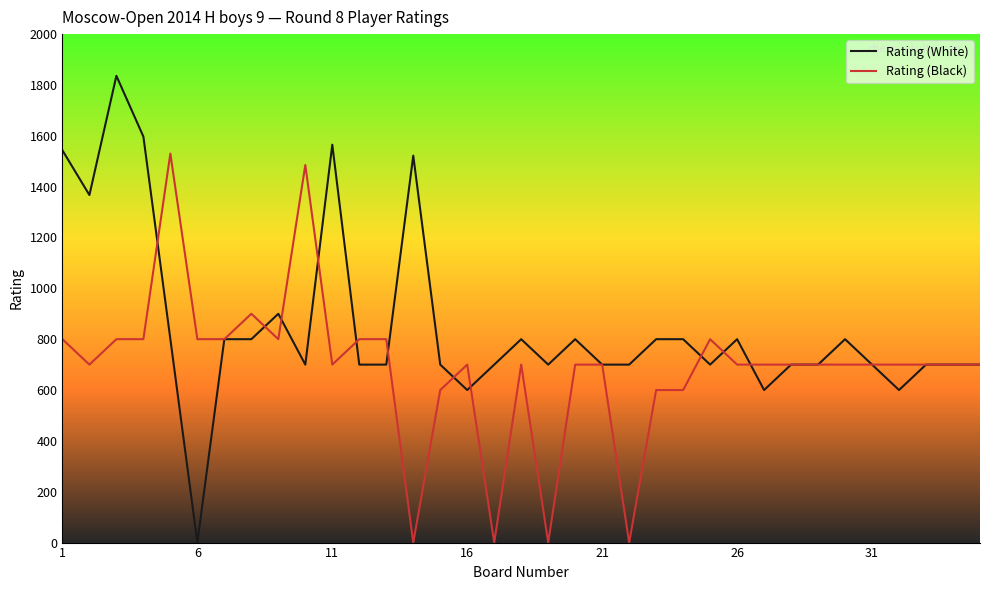

Which series has the widest spread of values?

Rating (White)